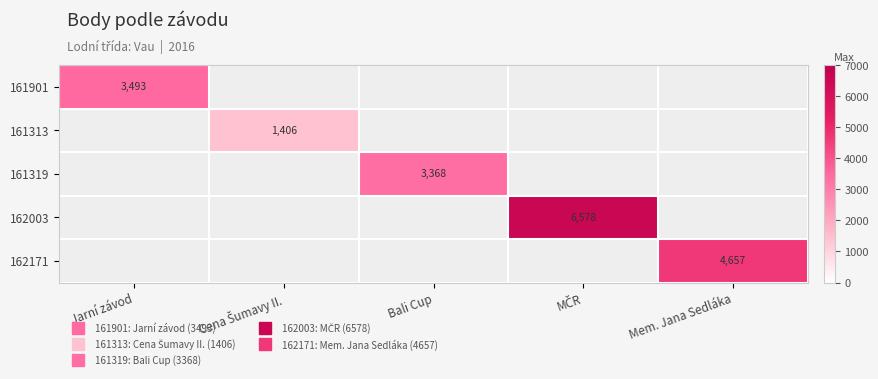

What is the difference between the highest and lowest values at Jarní závod?

3493